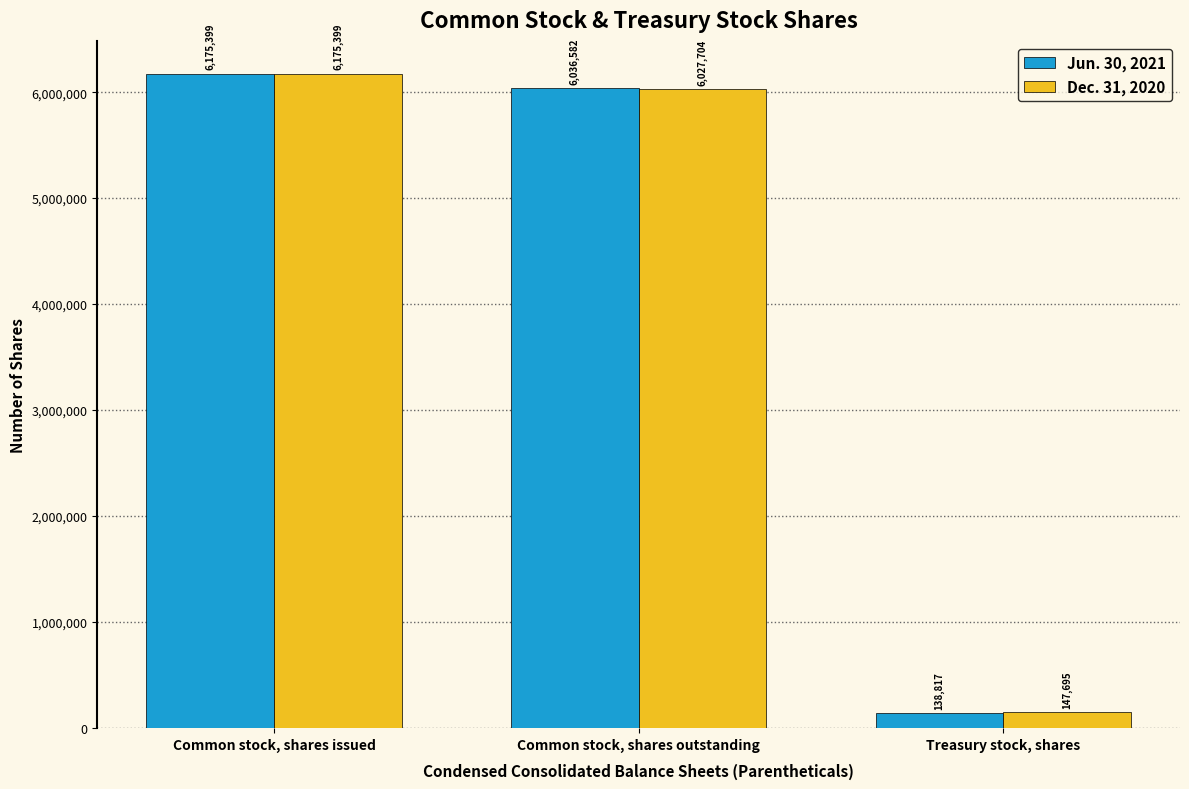

The Dec. 31, 2020 series shows 4142432 at Common stock, shares outstanding. True or false?

False